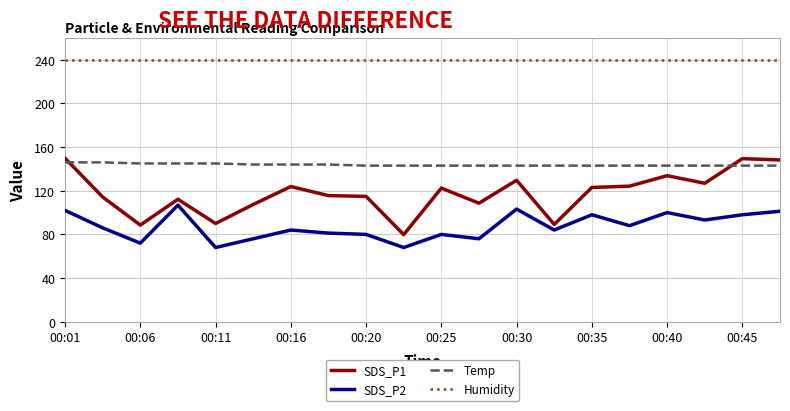

What is the maximum value shown in the chart?

239.8